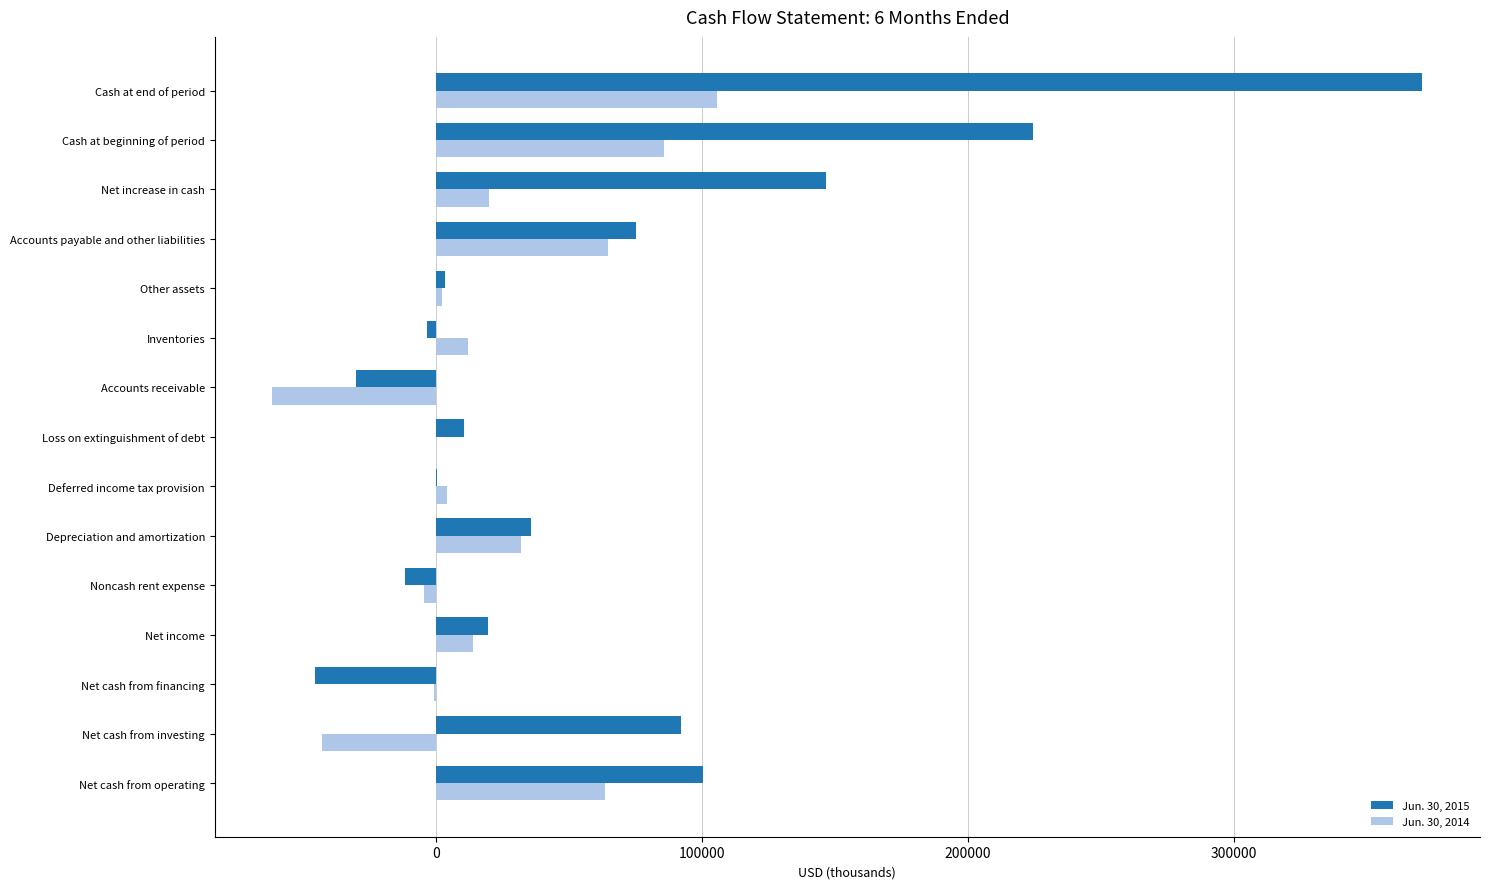

The Jun. 30, 2015 series shows -11634 at Noncash rent expense. True or false?

True